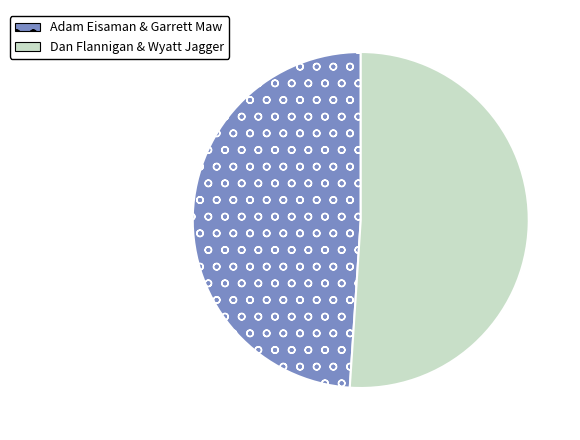

Rank the categories by value from lowest to highest.

Adam Eisaman & Garrett Maw, Dan Flannigan & Wyatt Jagger